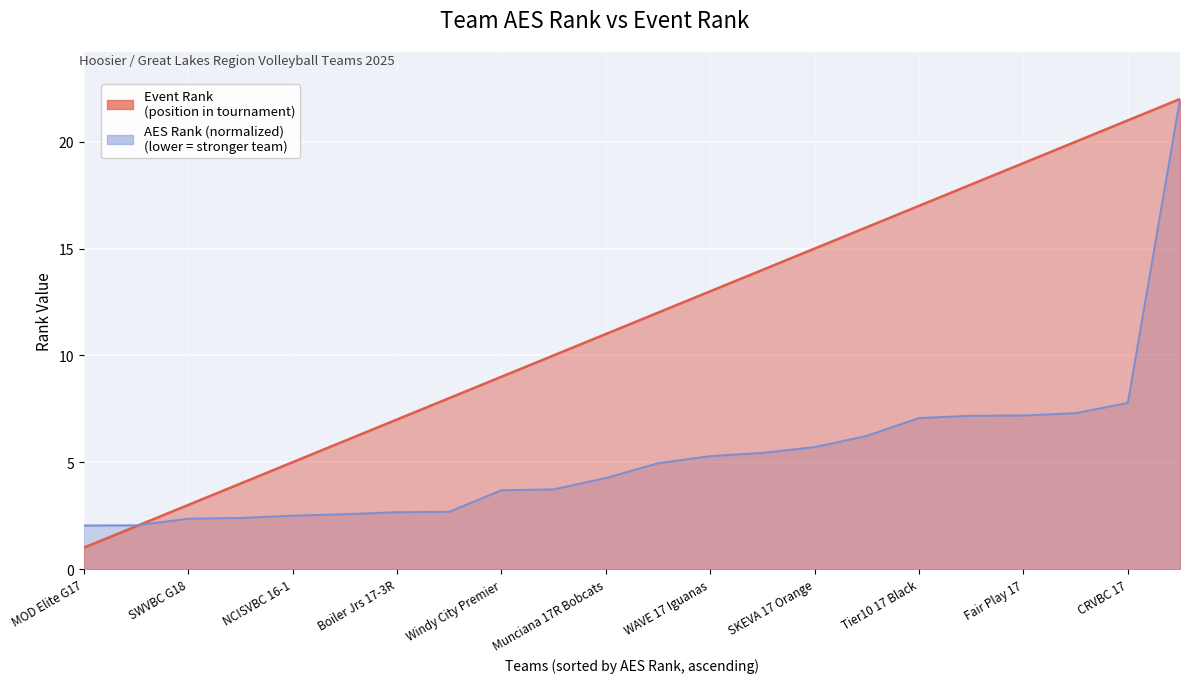

Between NCISVBC 16-1 and Tier10 18 Black, which is larger?

Tier10 18 Black